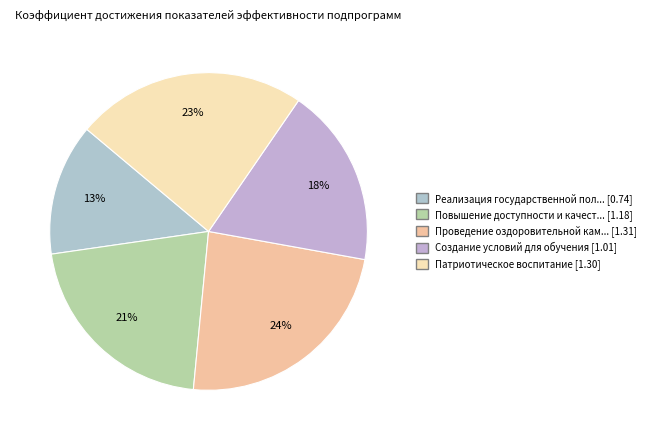

Count the number of slices in the pie.

5